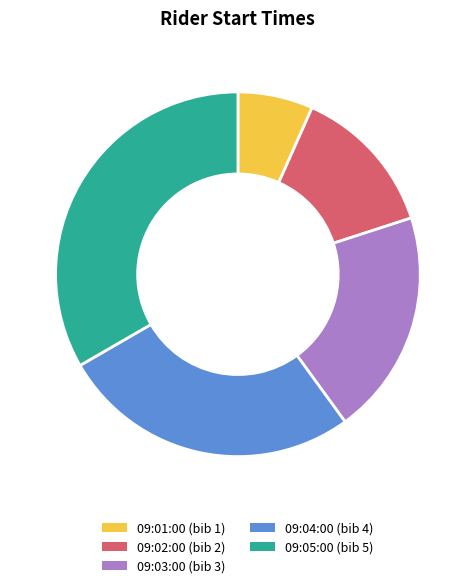

The 09:03:00 slice represents 20% of the pie. True or false?

True